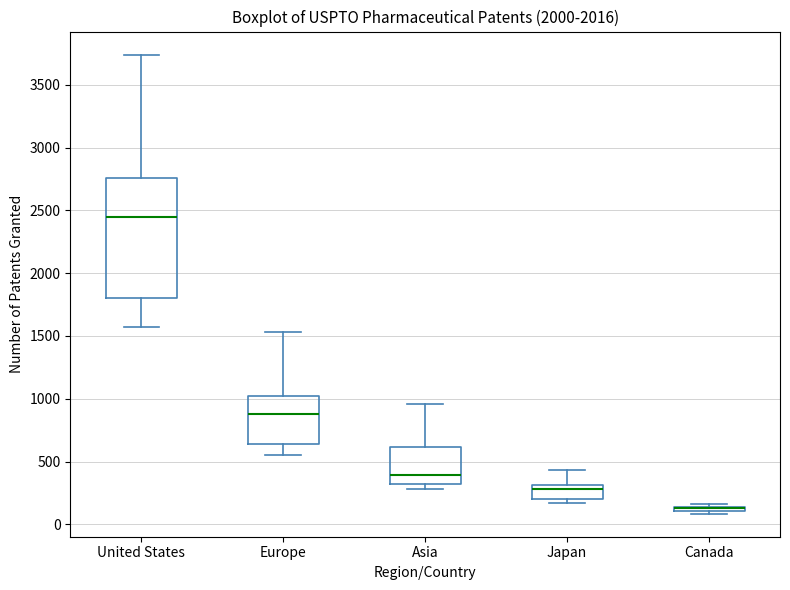

Where does the upper whisker of the box for United States end on the y-axis? The values are not printed on the chart, so give them approximately, as read against the axis.

3750